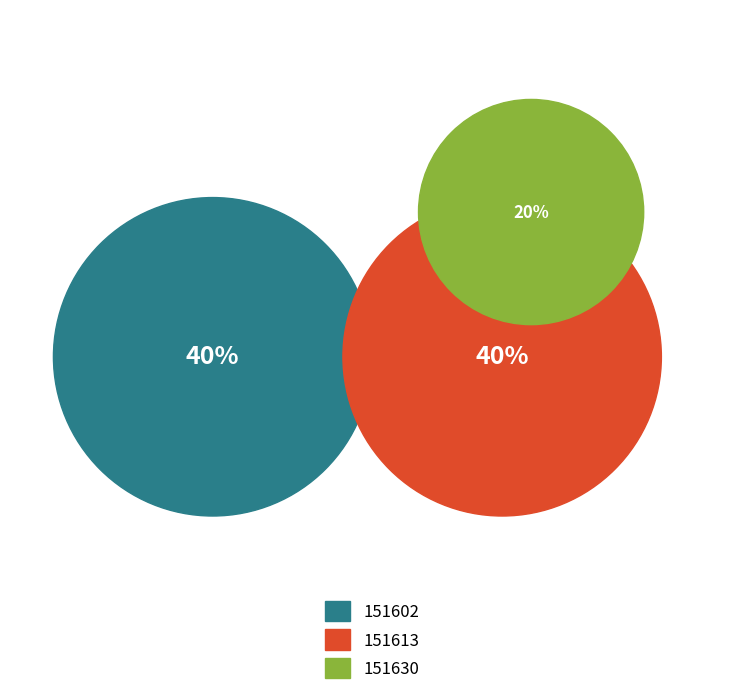

What is the ratio of the value at 151613 to the value at 151630?

2.0